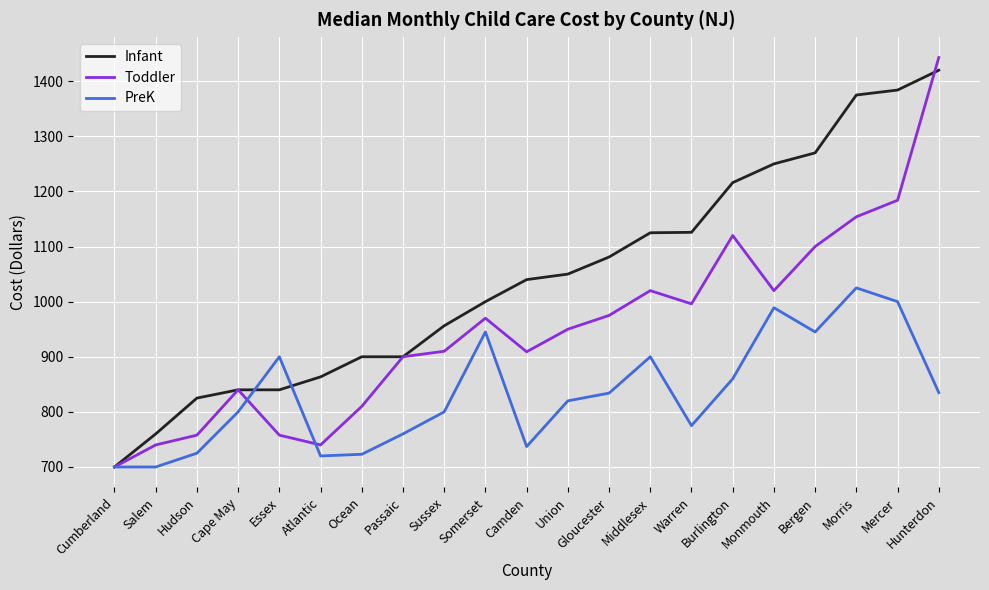

What is the sum of all PreK values?

17493.0